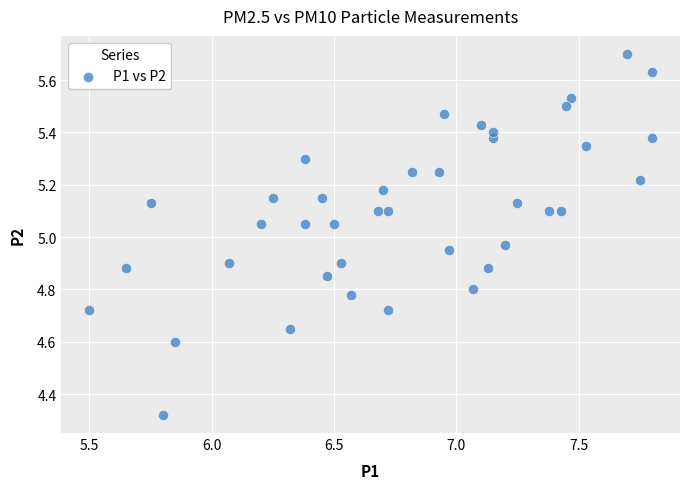

What is the range of X values (max minus min)?

2.3